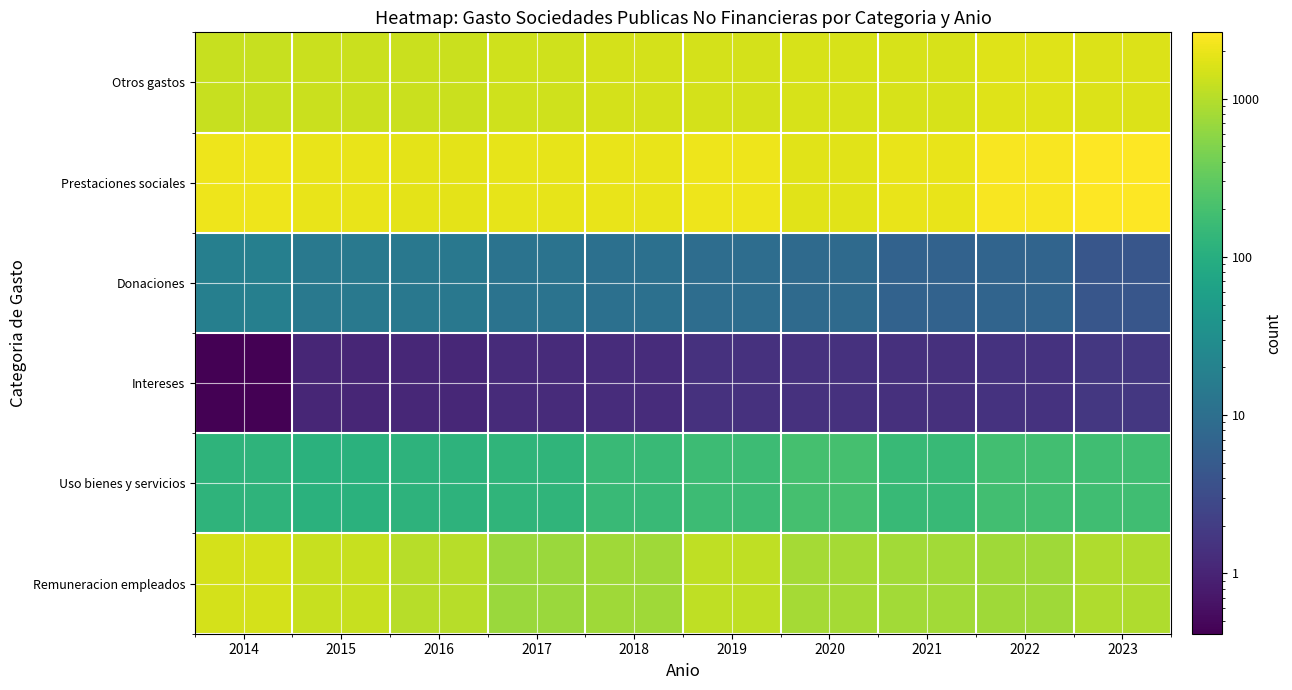

At which category is the sum across all series the highest?

2023